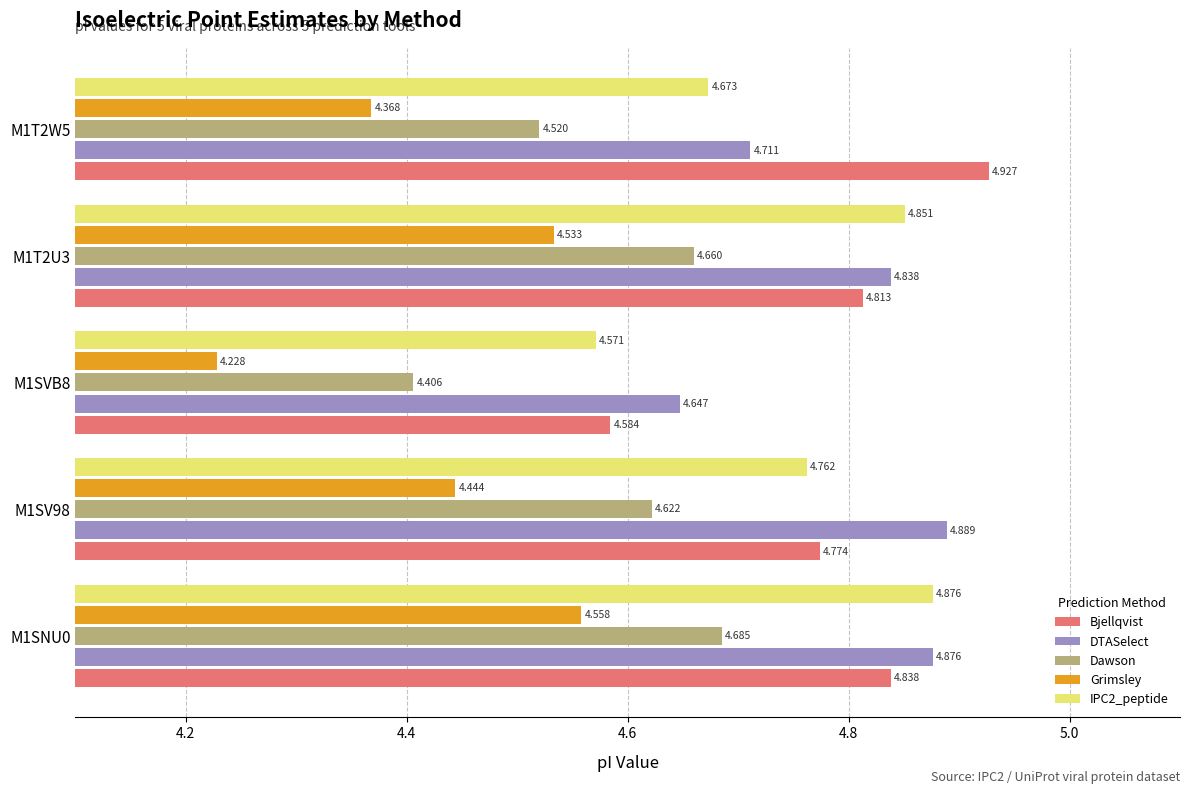

At which label is Grimsley closest to 4?

M1SVB8